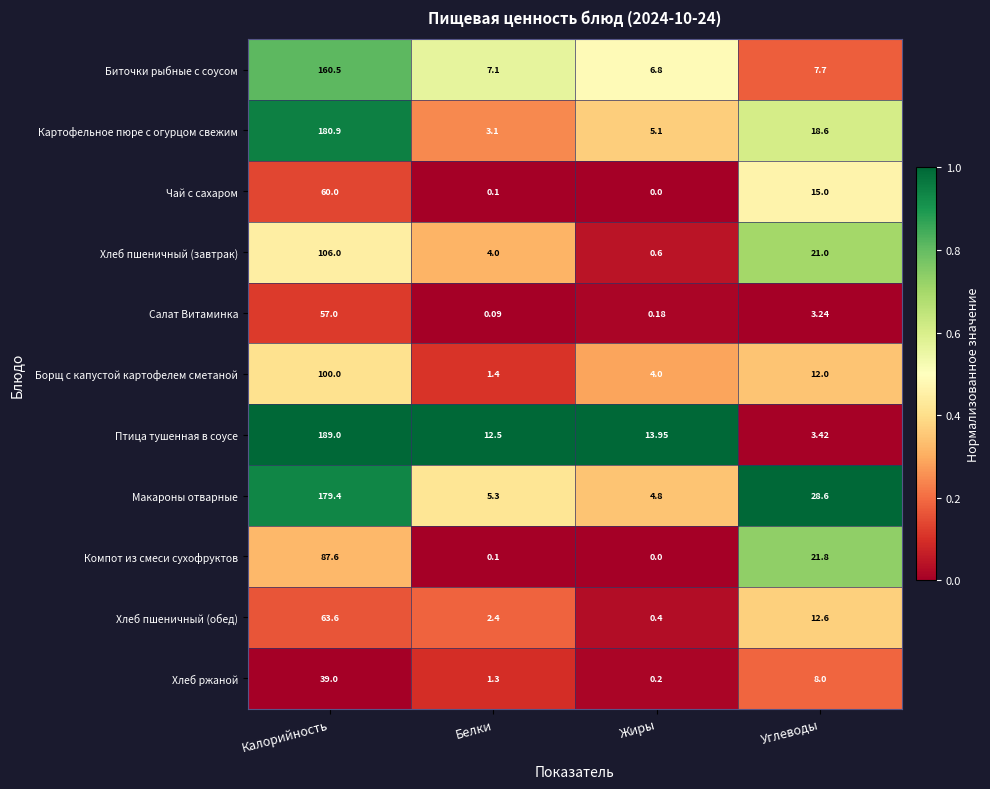

What is the spread (max minus min) of values at Углеводы?

25.4